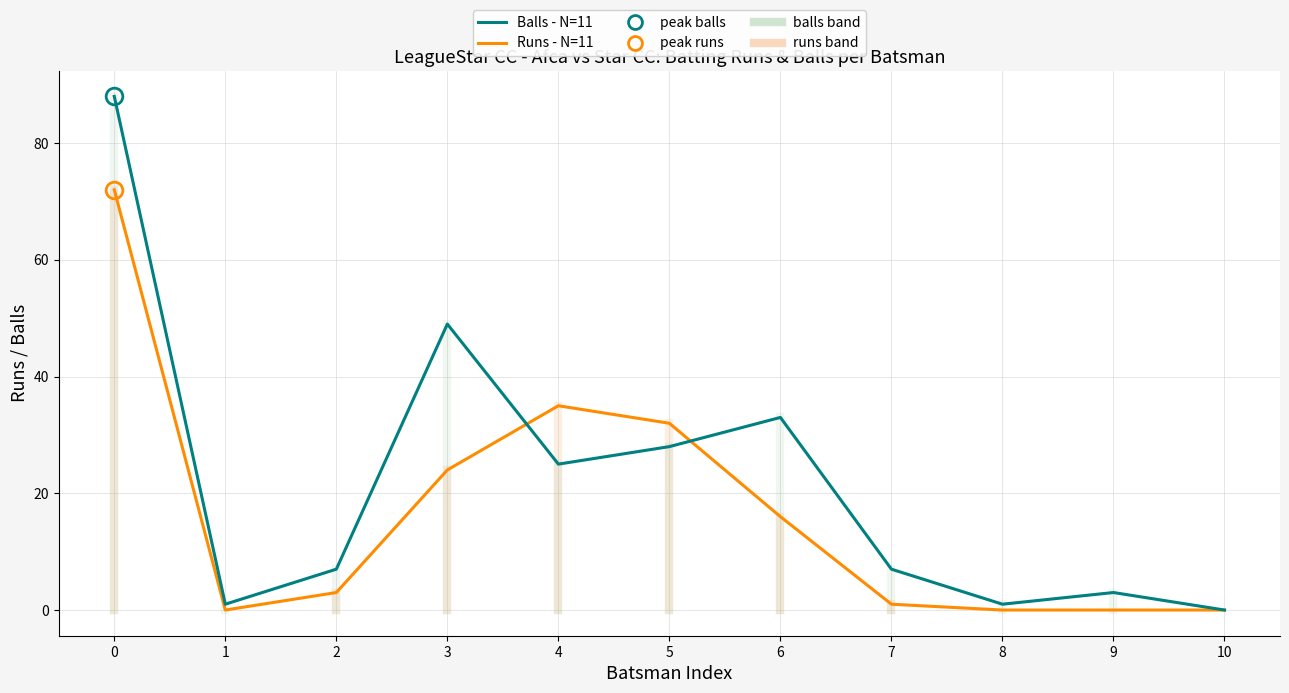

Count the number of data series in this chart.

2